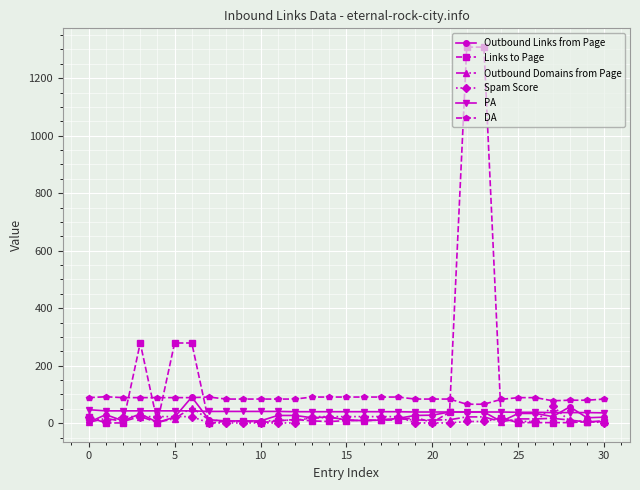

True or false: Outbound Domains from Page has more than 1 interior local peaks.

True